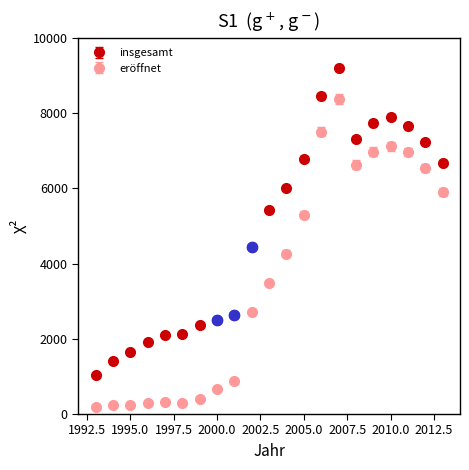

Which series has the largest total across all categories?

insgesamt